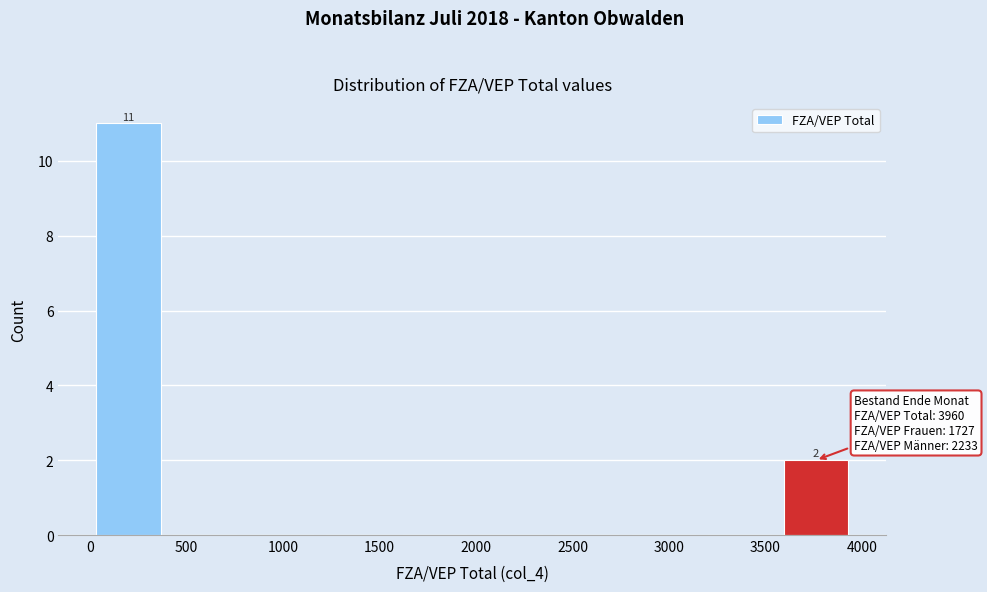

Which range on the x-axis has the tallest bar?

0 to 400